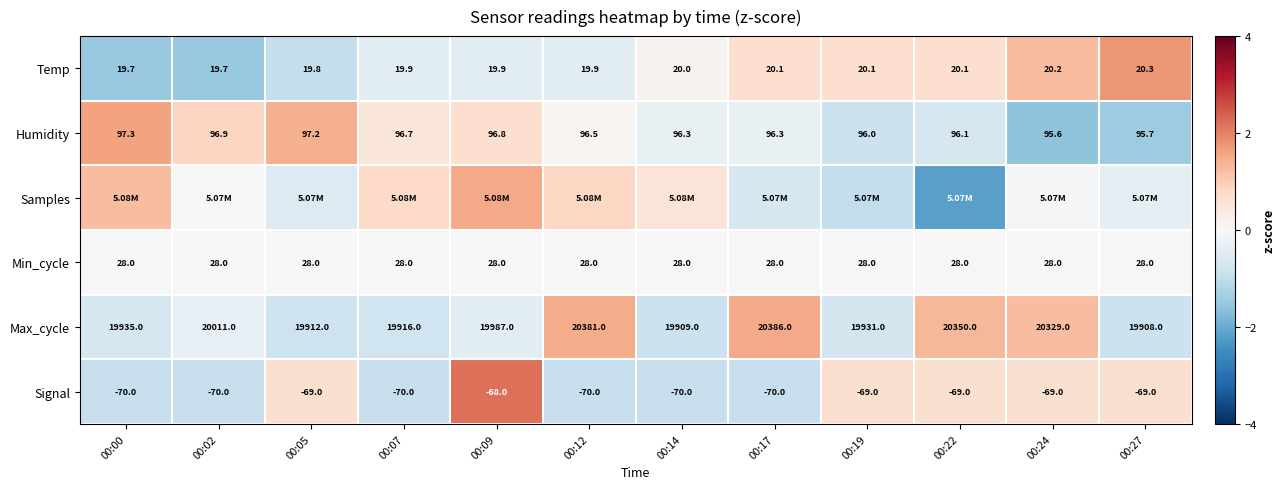

Is the value of Humidity at 00:05 greater than the value of Temp at 00:07?

Yes